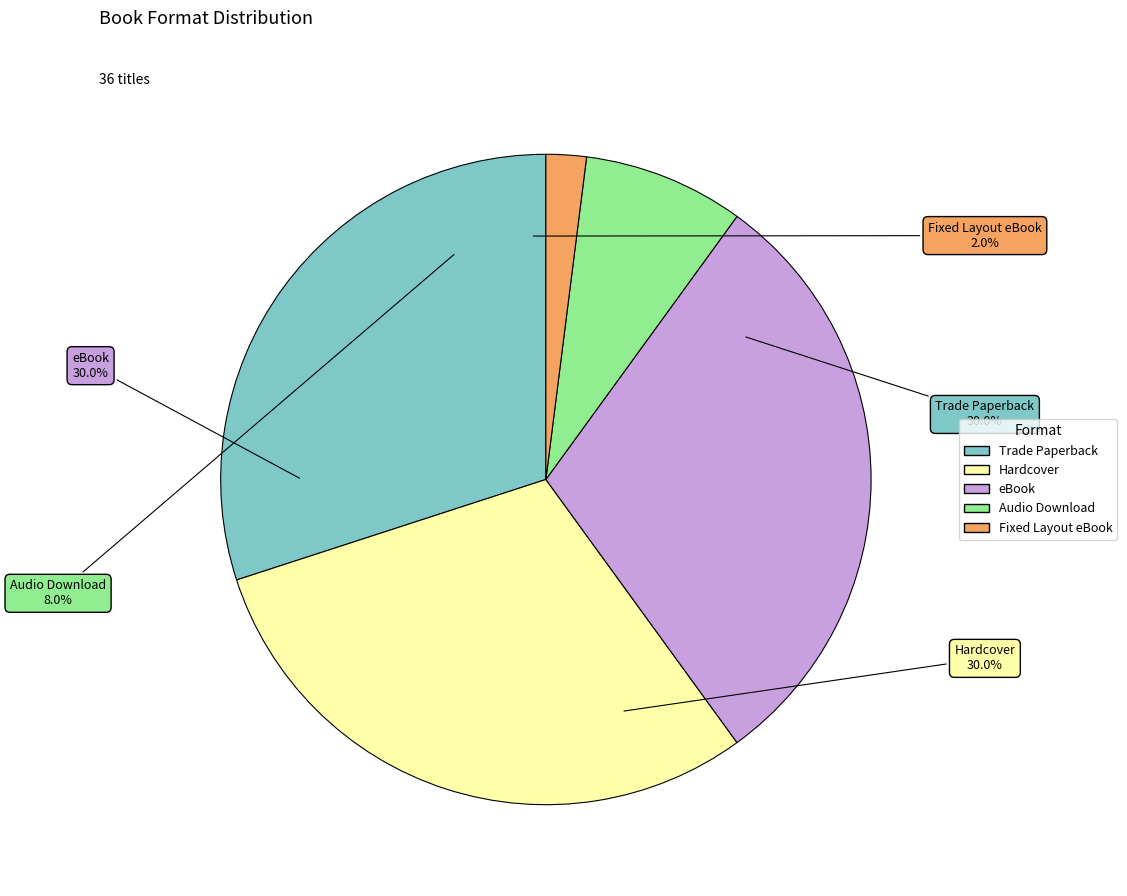

What is the smallest slice in the pie chart?

Fixed Layout eBook